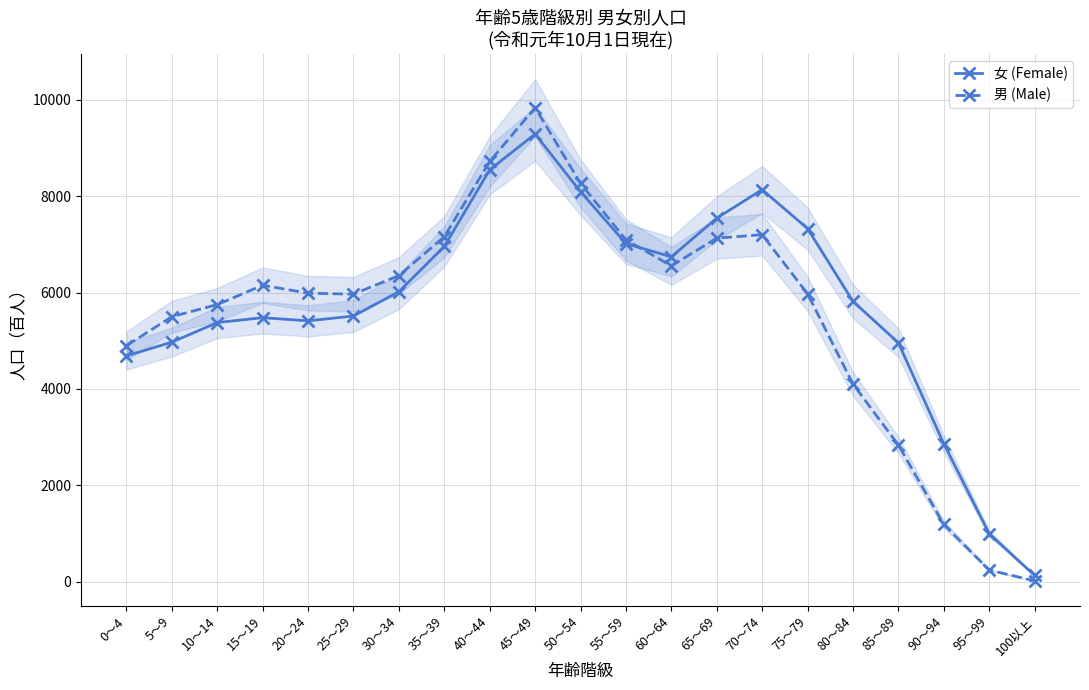

At how many categories does at least one series exceed 5167?

16